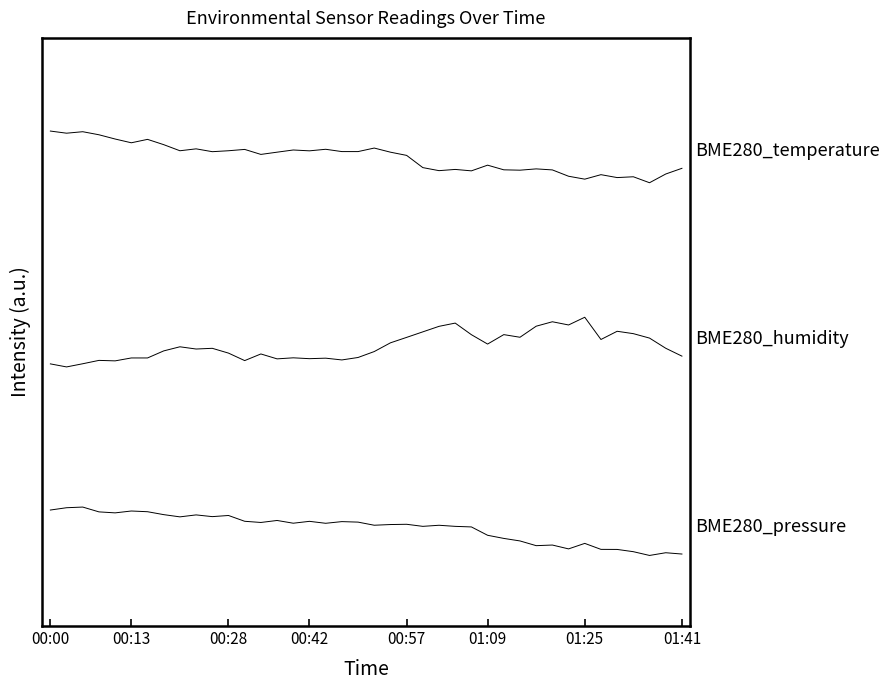

Does the chart display data point markers on the line(s)?

No